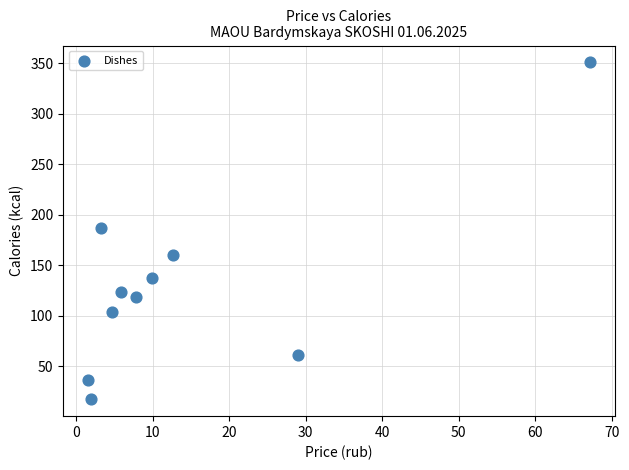

What is the average Y value?

129